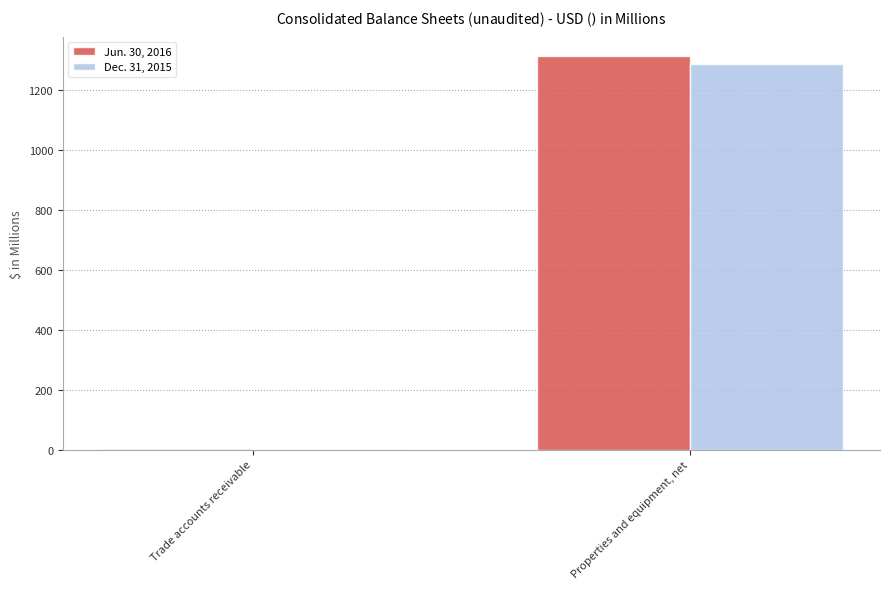

Reading left to right, what are all the values shown in this chart?

Jun. 30, 2016: 1.9	1313.7
Dec. 31, 2015: 1.4	1287.4